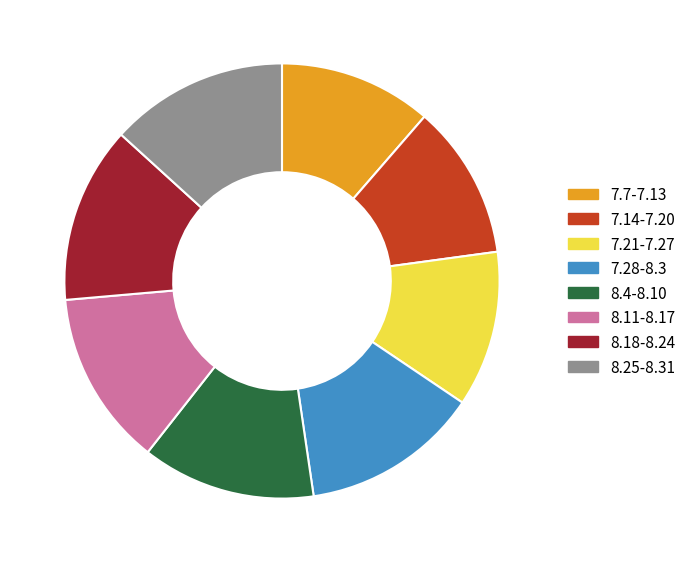

Does 8.4-8.10 account for over 50% of the chart?

No